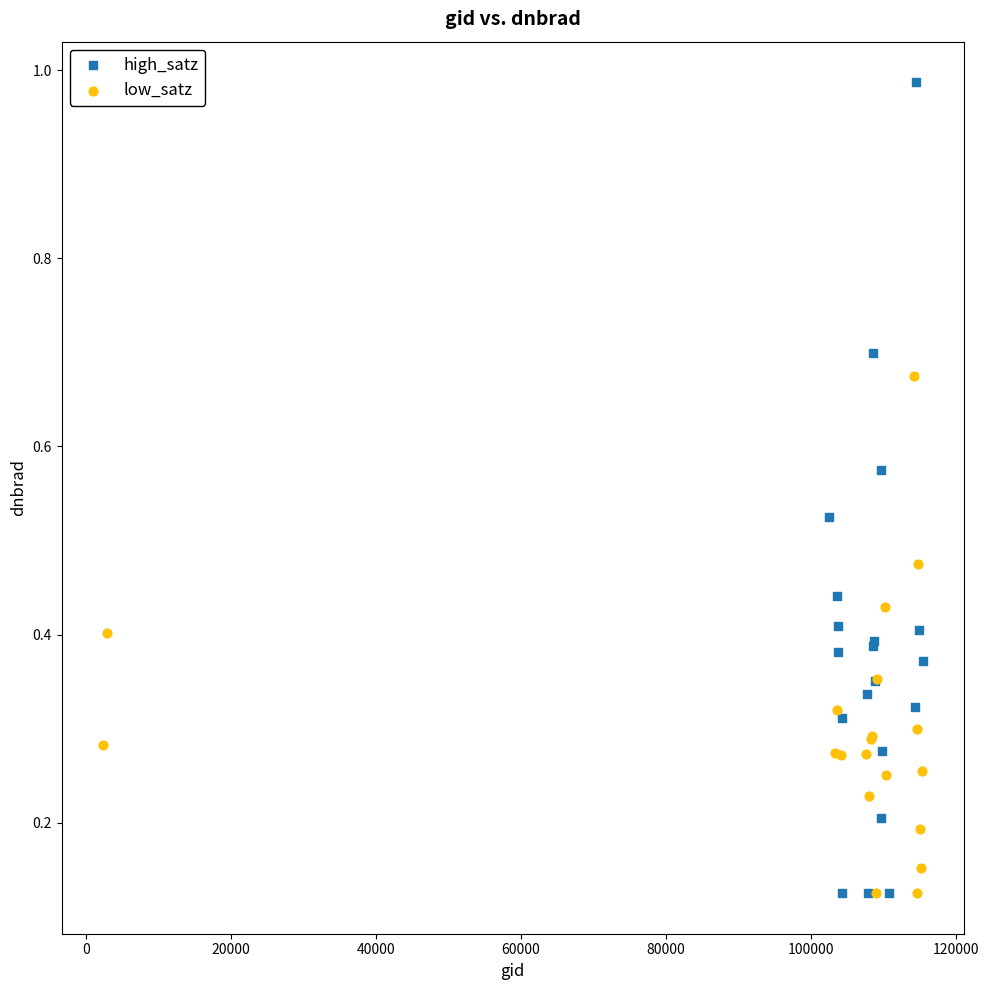

Which series has the widest spread of Y values?

high_satz